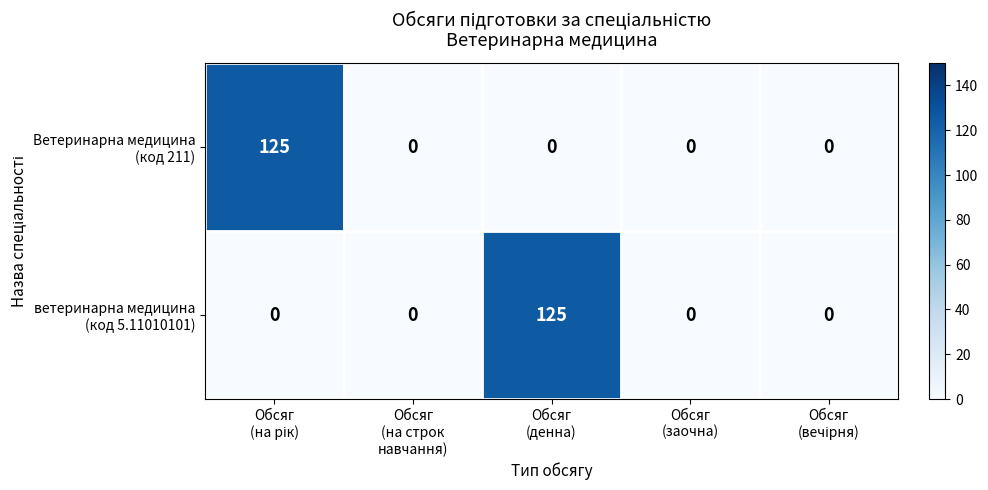

What is the maximum value shown in the chart?

125